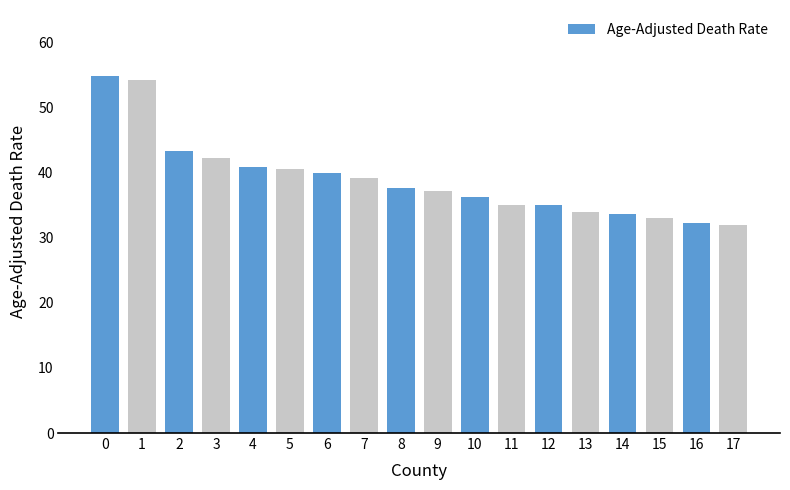

The chart shows a value of 15.4 at 3. True or false?

False